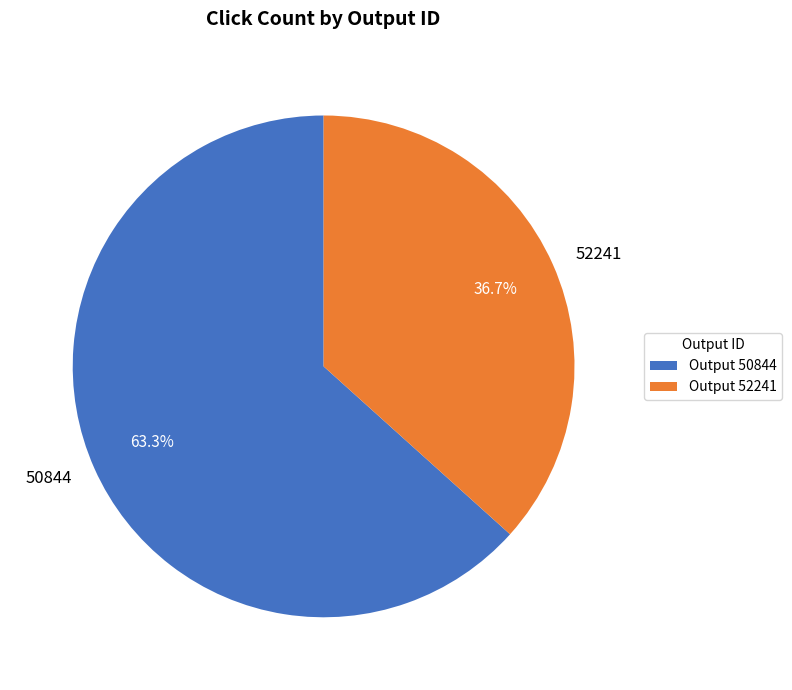

Combined, do 50844 and 52241 account for over 50%?

Yes